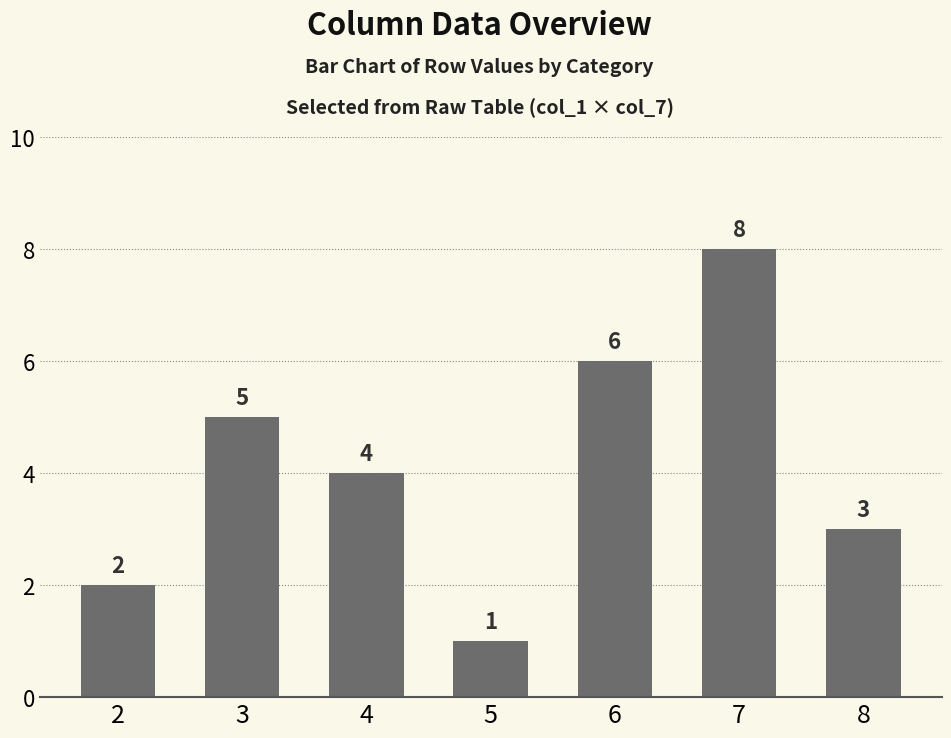

Reading right to left, what are all the values shown in this chart?

3	8	6	1	4	5	2